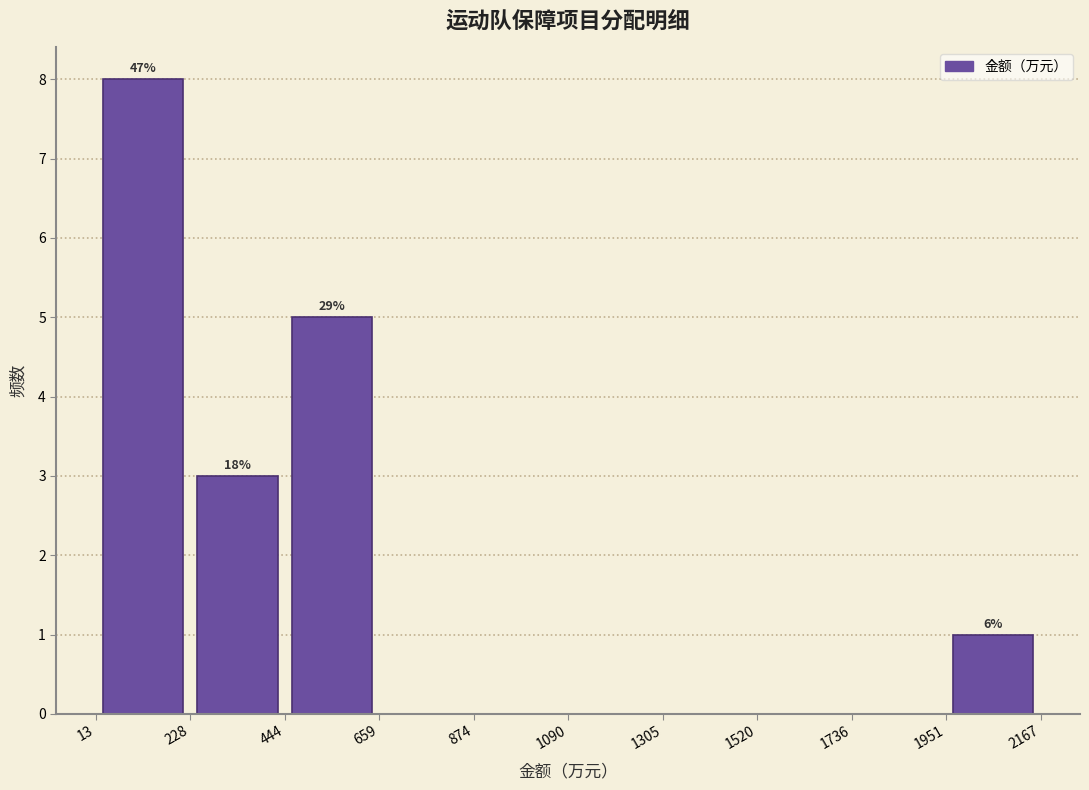

Over which range of the x-axis is the bar tallest?

13 to 228